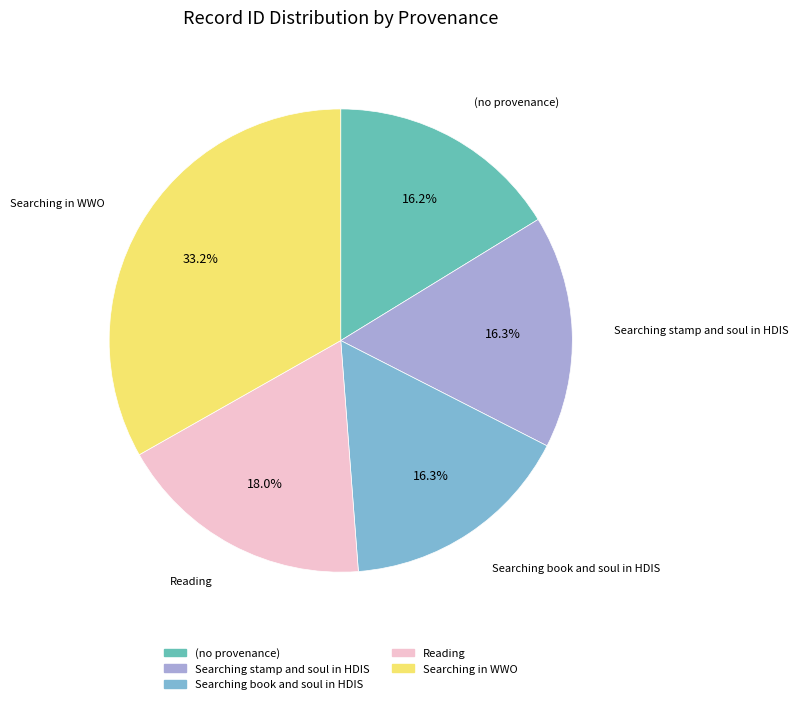

How many slices are in this pie chart?

5